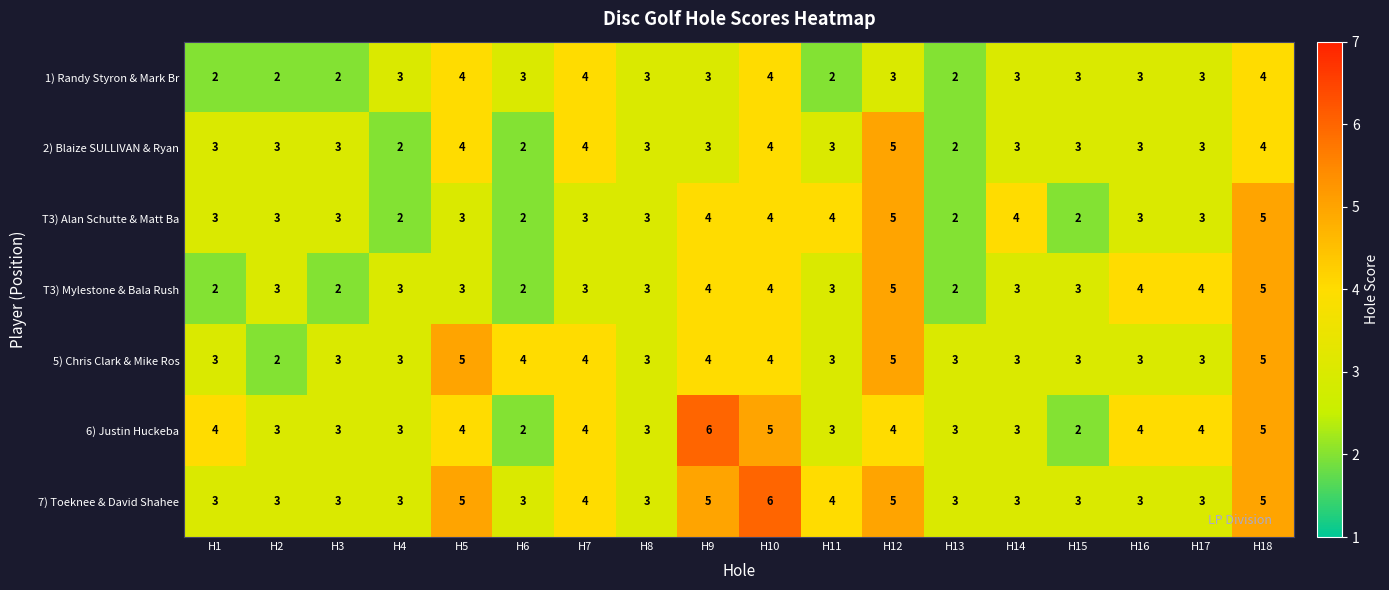

What is the sum of the 7) Toeknee & David Shahee values at H15 and H3?

6